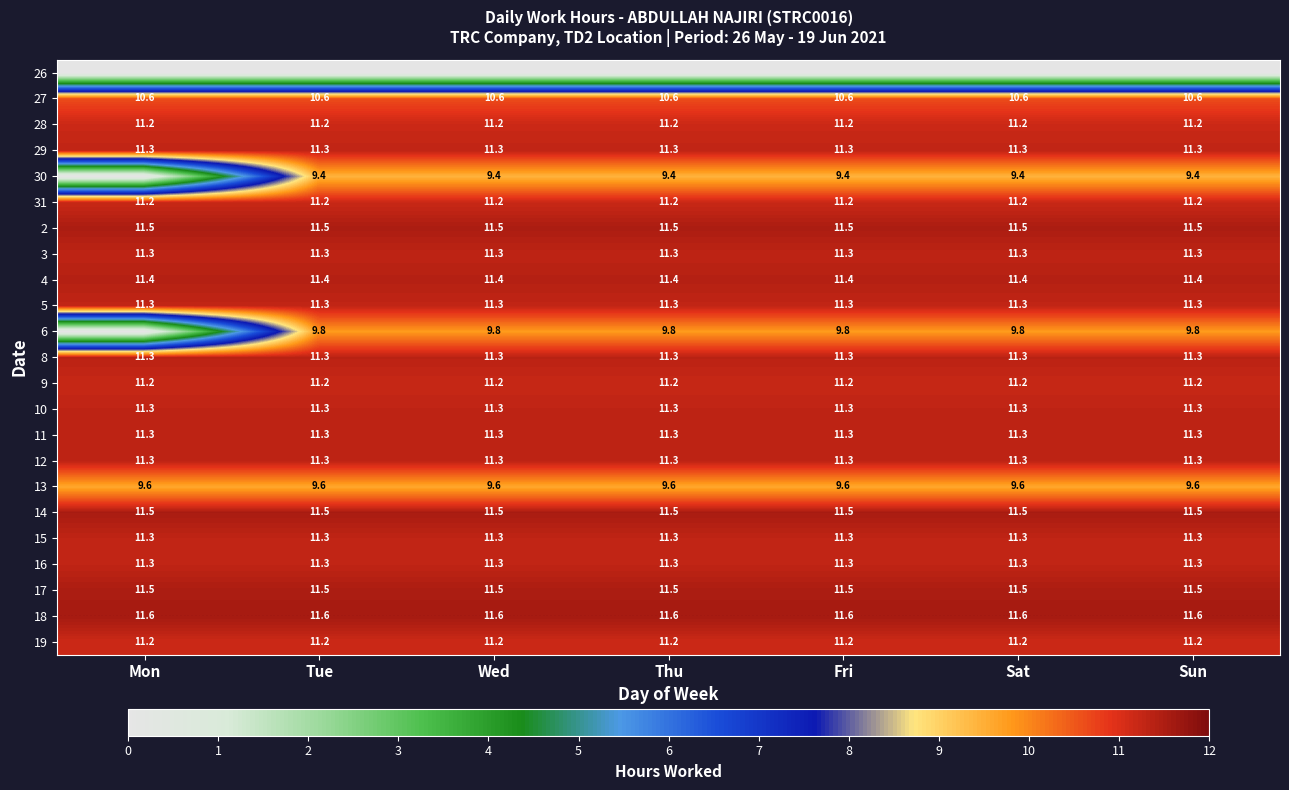

What is the average value of the 18 series?

11.6